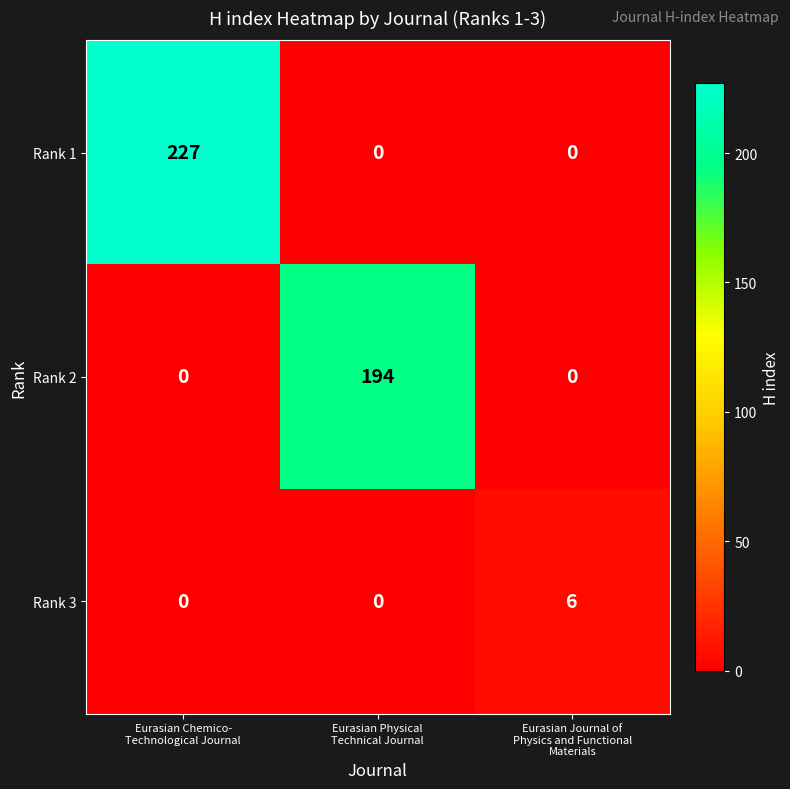

What is the average value of the Rank 1 series?

76